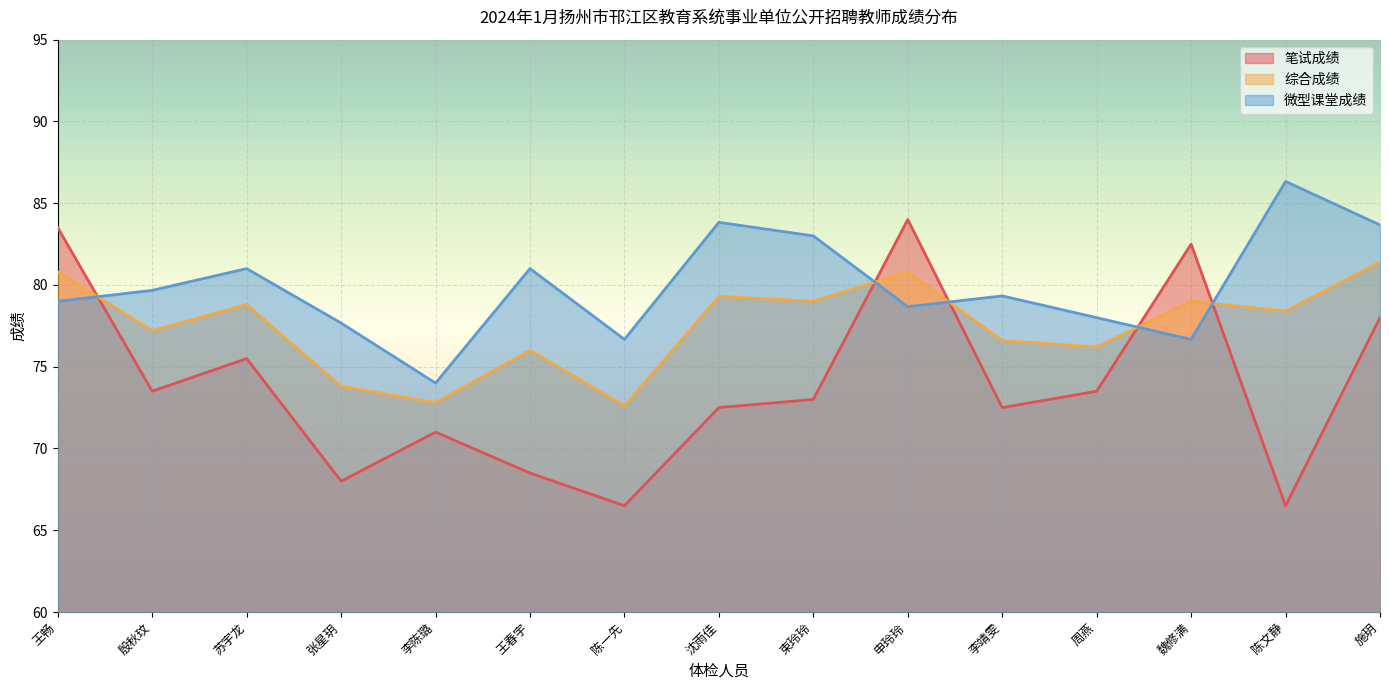

List the series in order of their peak value, lowest first.

综合成绩, 笔试成绩, 微型课堂成绩